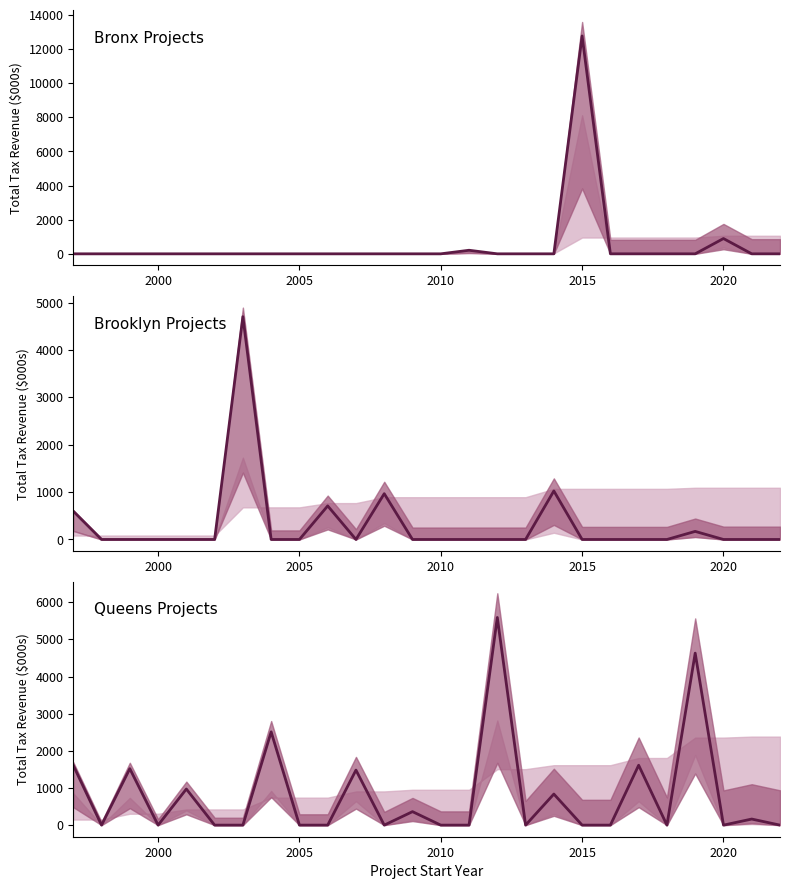

How many values are above zero?

11